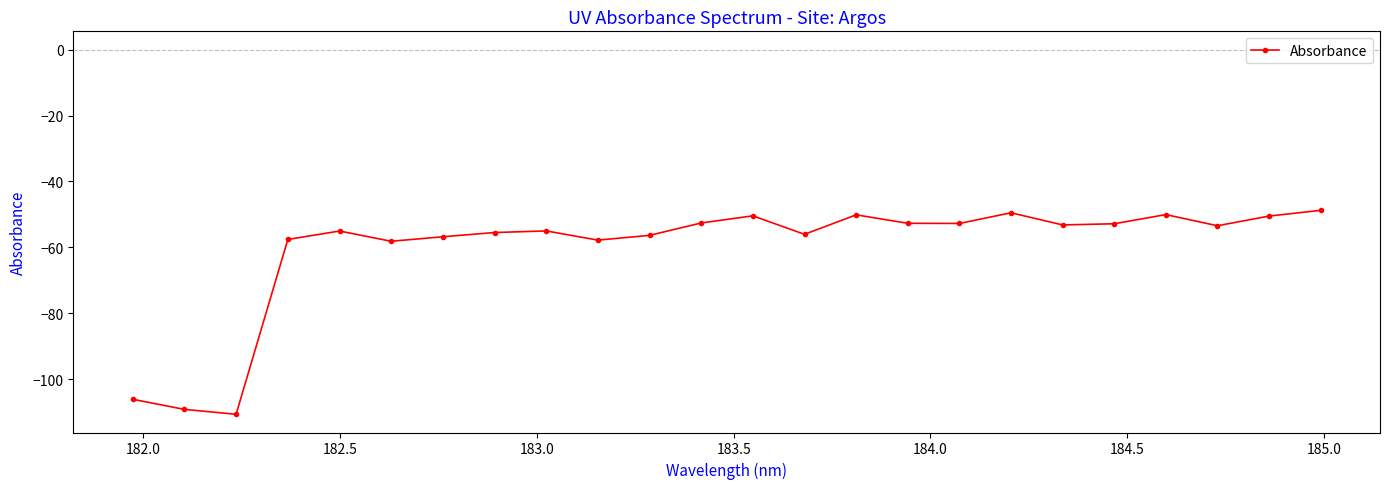

What is the greatest value displayed?

-48.8